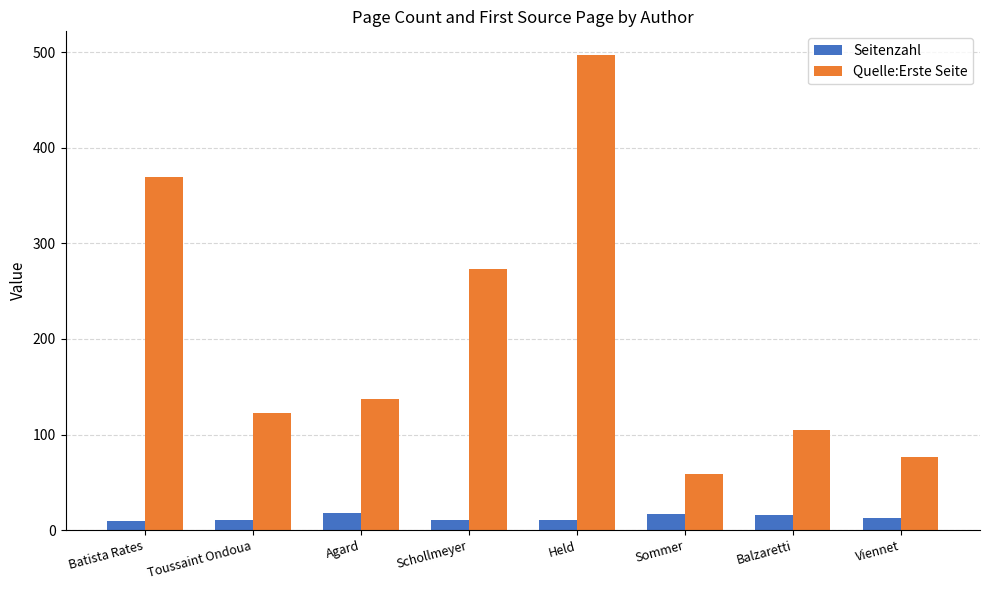

Which label corresponds to the largest value in the chart?

Held